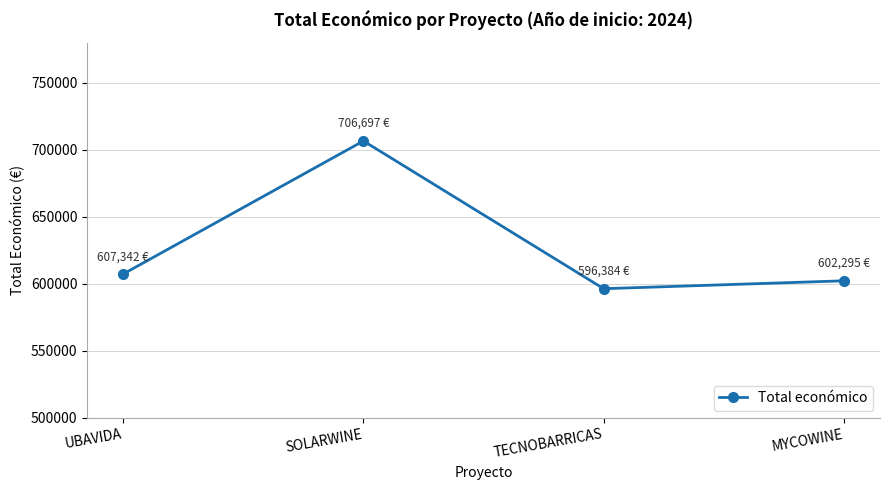

Reading right to left, what are all the values shown in this chart?

602295.4	596384.0	706697.0	607342.0